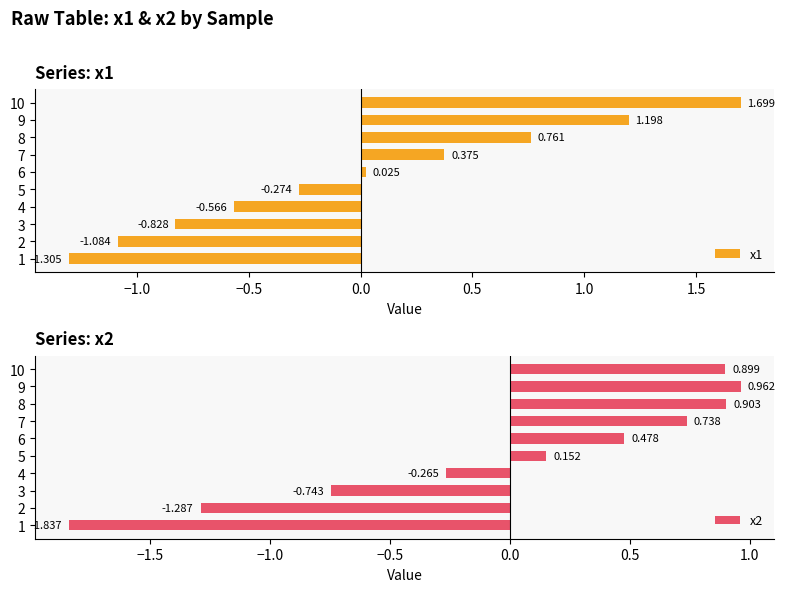

What is the value of the x1 bar at the 9th from the left?

1.2